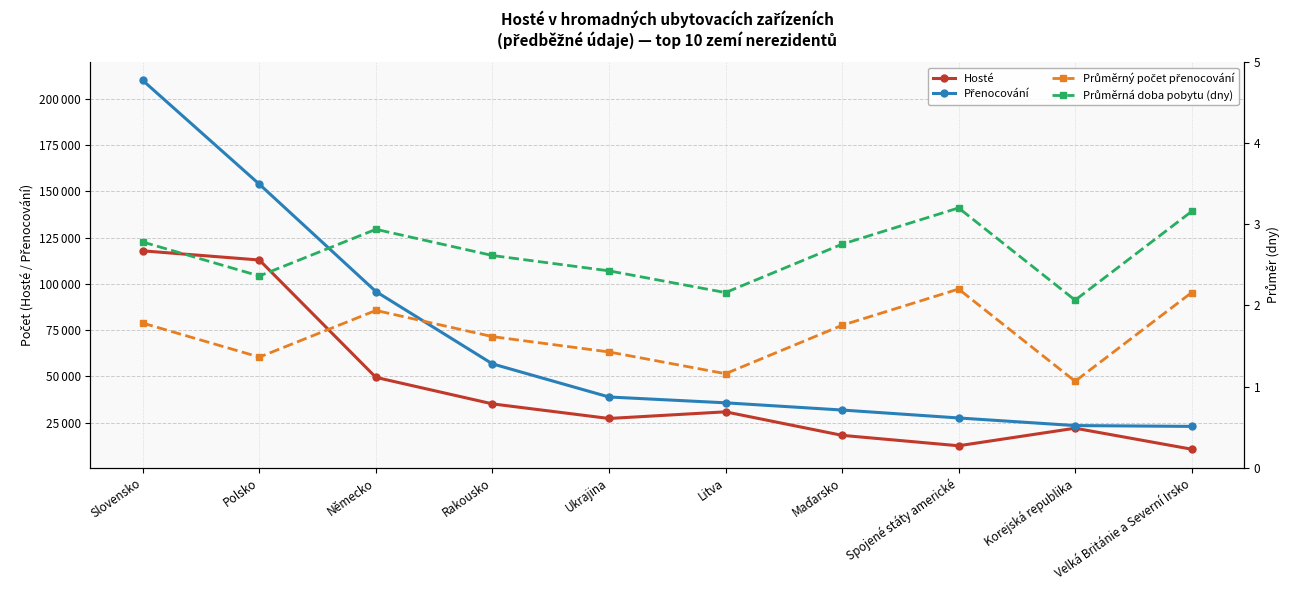

Reading left to right, what are all the values shown in this chart?

Hosté: Slovensko=117805.0	Polsko=112852.0	Německo=49441.0	Rakousko=35125.0	Ukrajina=27242.0	Litva=30830.0	Maďarsko=18127.0	Spojené státy americké=12500.0	Korejská republika=21984.0	Velká Británie a Severní Irsko=10638.0
Přenocování: Slovensko=209842.0	Polsko=153798.0	Německo=95819.0	Rakousko=56735.0	Ukrajina=38851.0	Litva=35702.0	Maďarsko=31803.0	Spojené státy americké=27520.0	Korejská republika=23408.0	Velká Británie a Severní Irsko=22961.0
Průměrný počet přenocování: Slovensko=1.8	Polsko=1.4	Německo=1.9	Rakousko=1.6	Ukrajina=1.4	Litva=1.2	Maďarsko=1.8	Spojené státy americké=2.2	Korejská republika=1.1	Velká Británie a Severní Irsko=2.2
Průměrná doba pobytu (dny): Slovensko=2.8	Polsko=2.4	Německo=2.9	Rakousko=2.6	Ukrajina=2.4	Litva=2.2	Maďarsko=2.8	Spojené státy americké=3.2	Korejská republika=2.1	Velká Británie a Severní Irsko=3.2